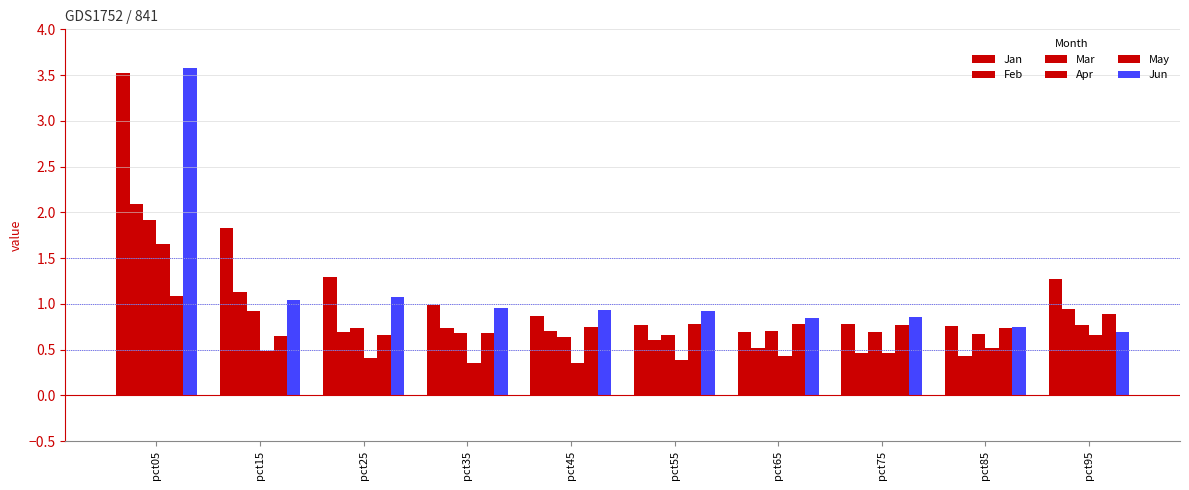

Are the bars grouped side by side (vs. stacked)?

Yes